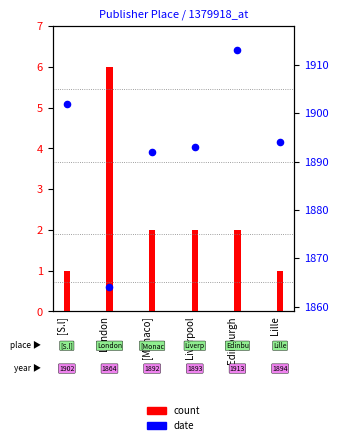

What is the total value across all series at Edinburgh?

1915